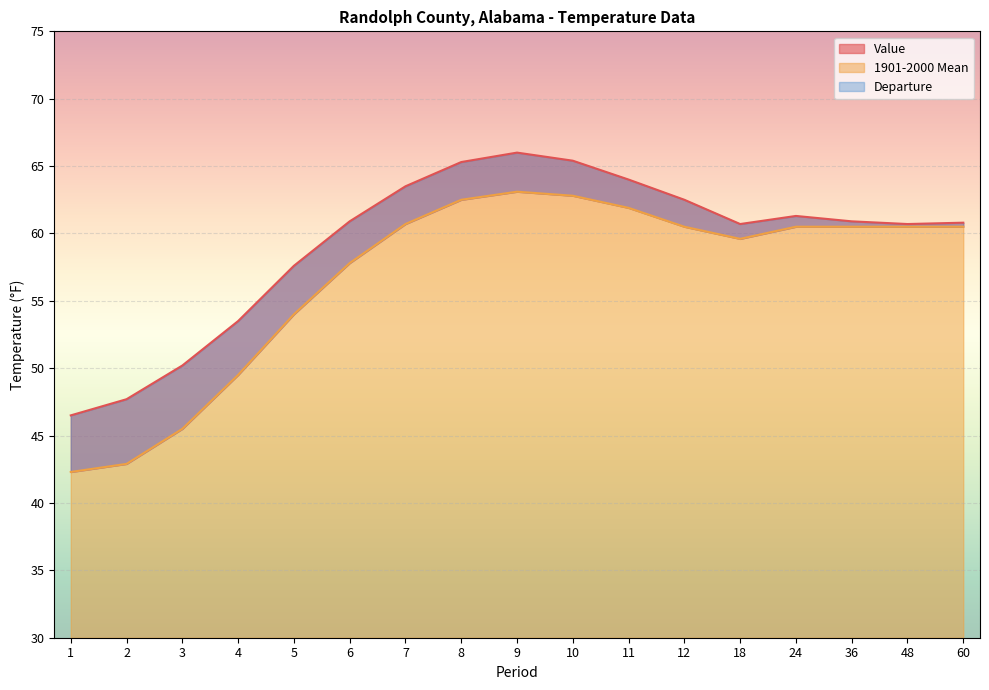

True or false: Value and 1901-2000 Mean cross at least once.

False